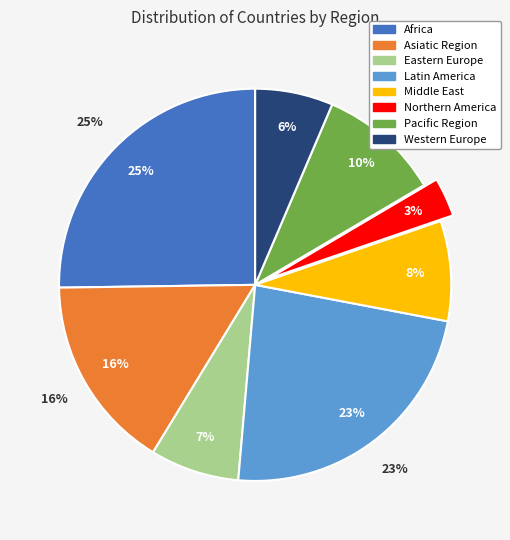

Is there any slice that represents more than half of the pie?

No